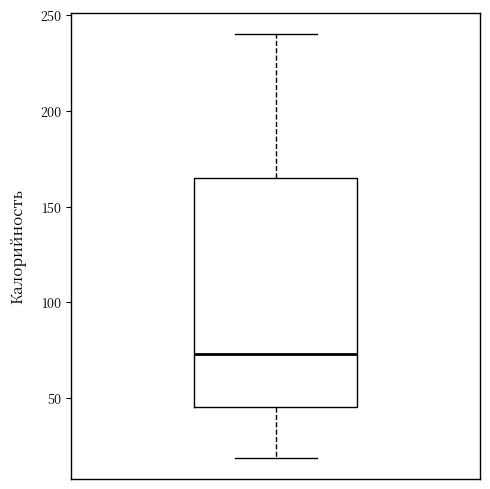

Where does the lower whisker of the box end on the y-axis? The values are not printed on the chart, so give them approximately, as read against the axis.

20